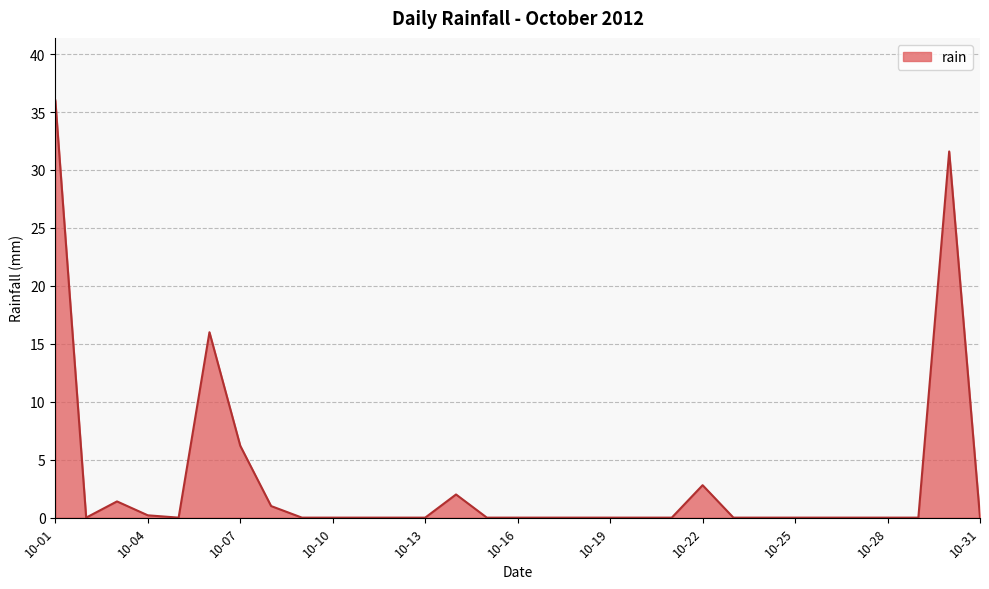

Where is the first local minimum?

2012-10-02